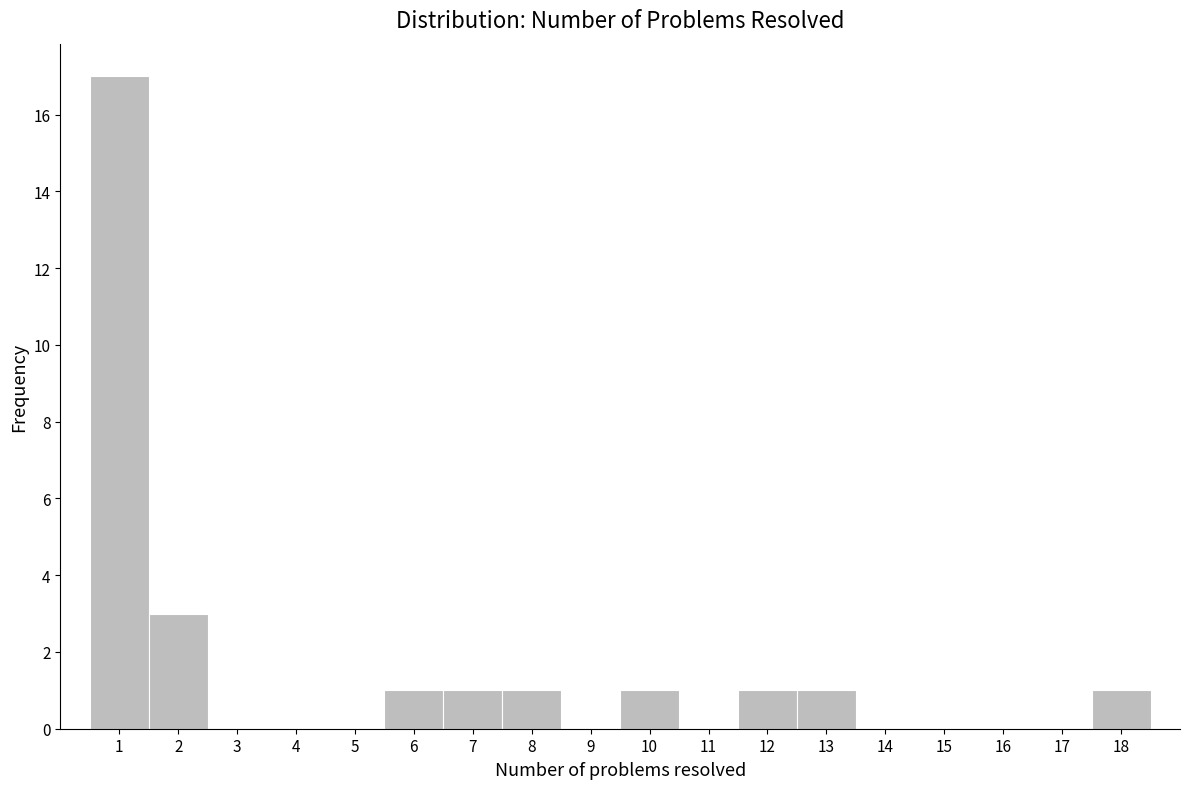

Reading left to right, list every bar in this chart as the range it spans on the x-axis followed by its height. The values are not printed on the chart, so give them approximately, as read against the axis.

0.5 to 1.5: 17
1.5 to 2.5: 3
2.5 to 3.5: 0
3.5 to 4.5: 0
4.5 to 5.5: 0
5.5 to 6.5: 1
6.5 to 7.5: 1
7.5 to 8.5: 1
8.5 to 9.5: 0
9.5 to 10.5: 1
10.5 to 11.5: 0
11.5 to 12.5: 1
12.5 to 13.5: 1
13.5 to 14.5: 0
14.5 to 15.5: 0
15.5 to 16.5: 0
16.5 to 17.5: 0
17.5 to 18.5: 1